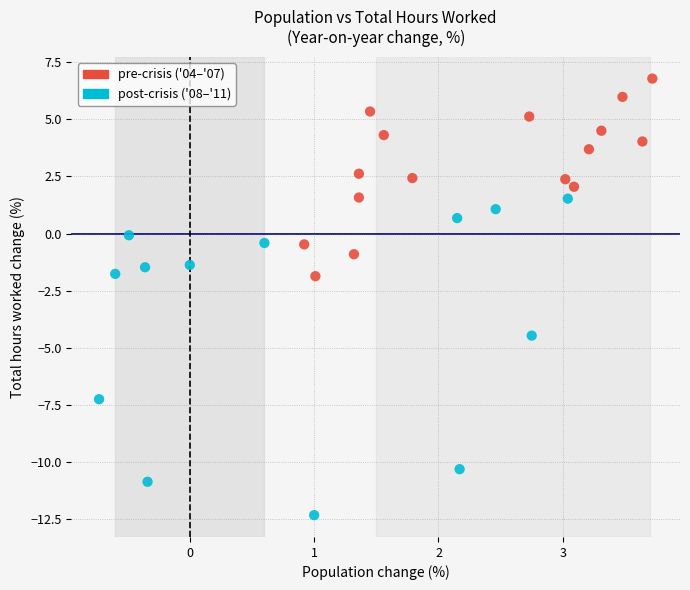

What is the range of Y values (max minus min)?

19.1